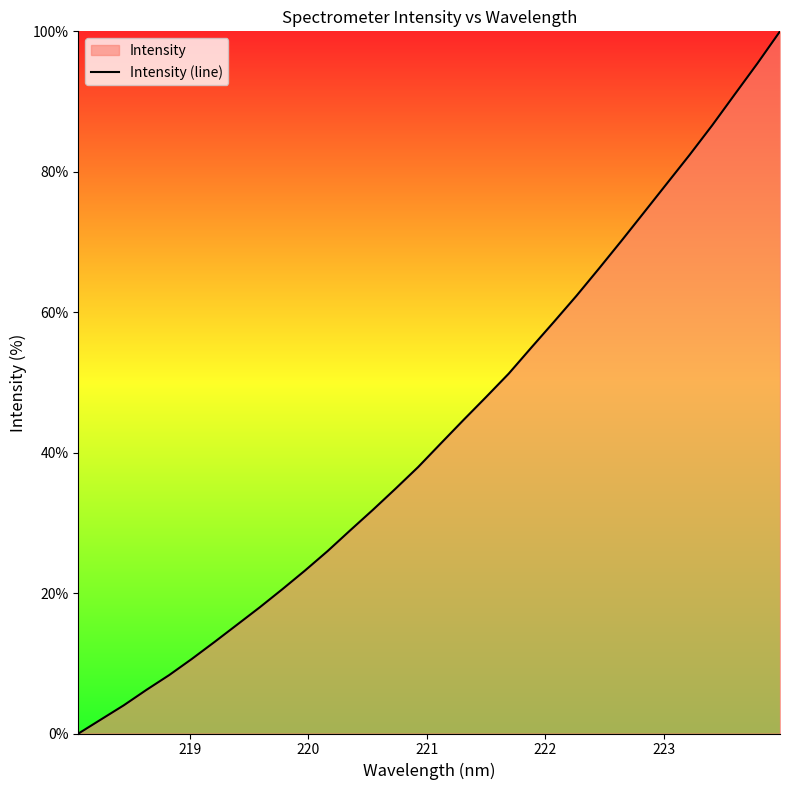

What is the maximum value shown in the chart?

100.0